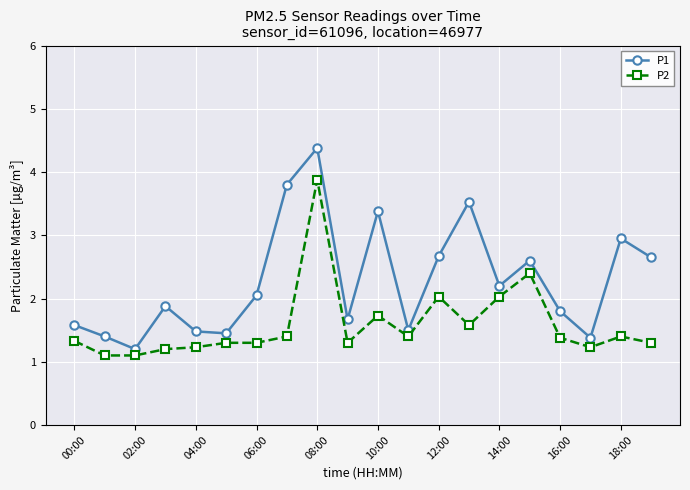

Which series has the largest range (max minus min)?

P1